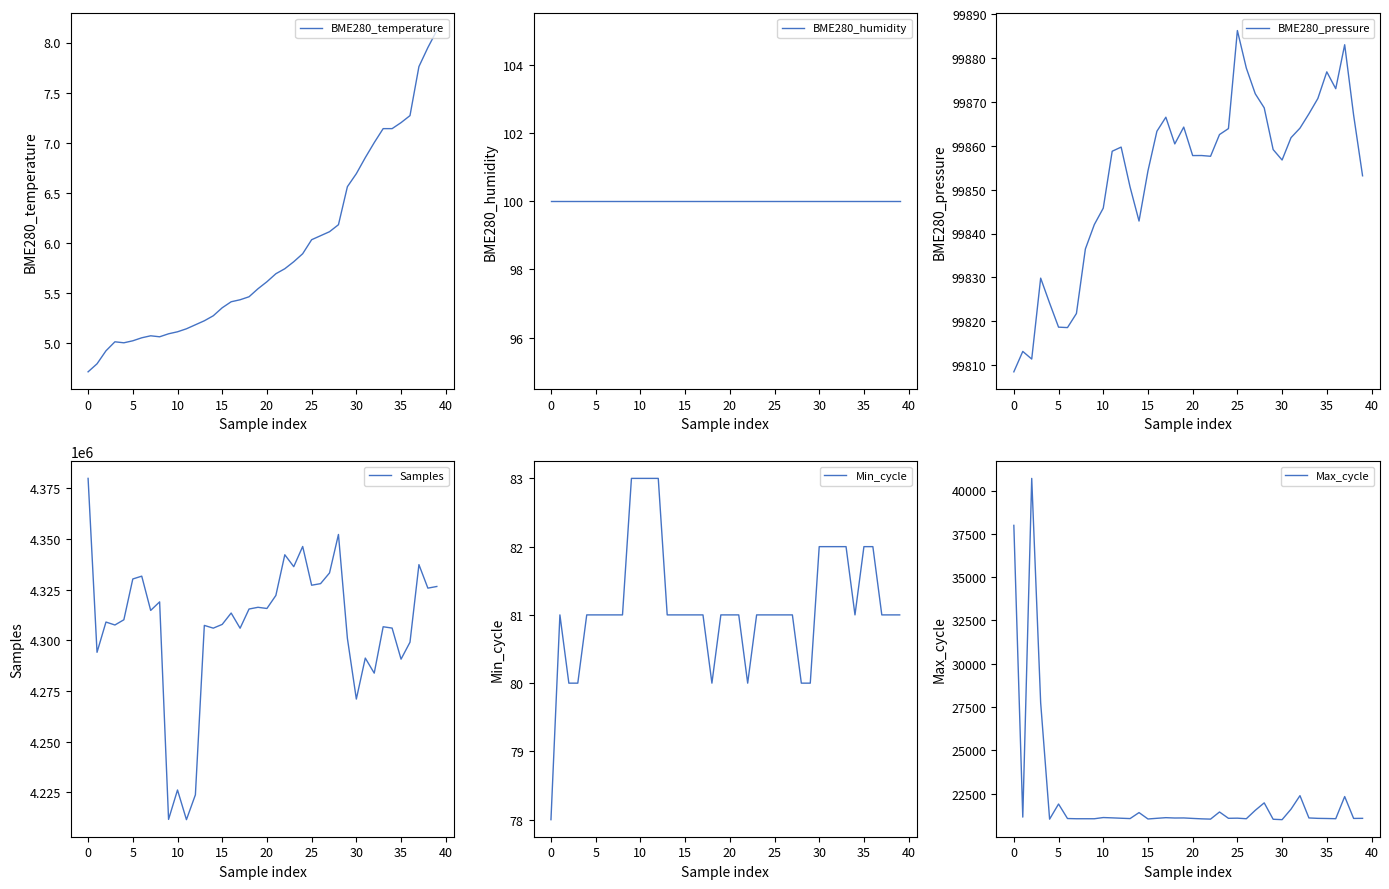

What are all the series names shown in the legend?

BME280_temperature, BME280_humidity, BME280_pressure, Samples, Min_cycle, Max_cycle